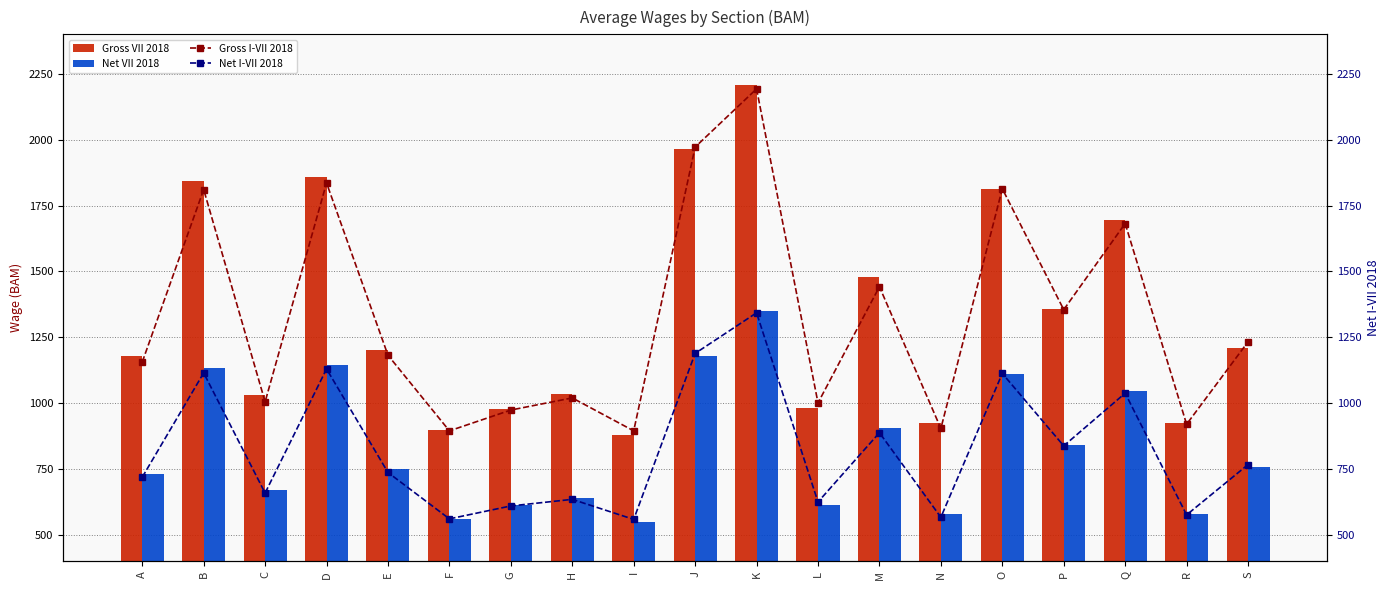

At which category is the sum across all series the highest?

K